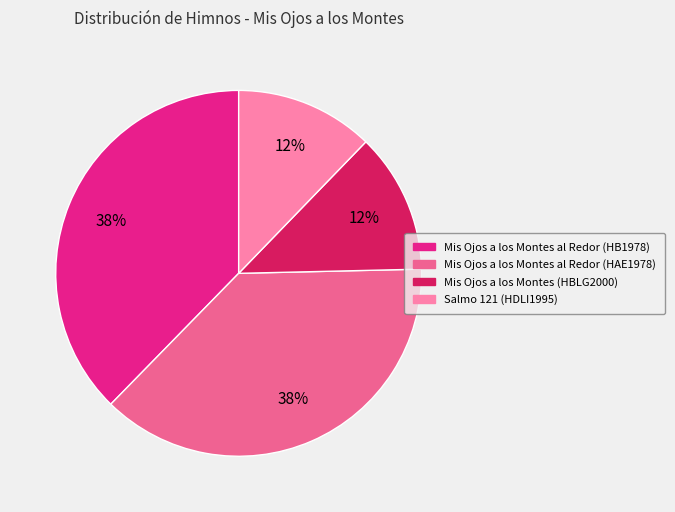

The Salmo 121 (HDLI1995) slice represents 22% of the pie. True or false?

False